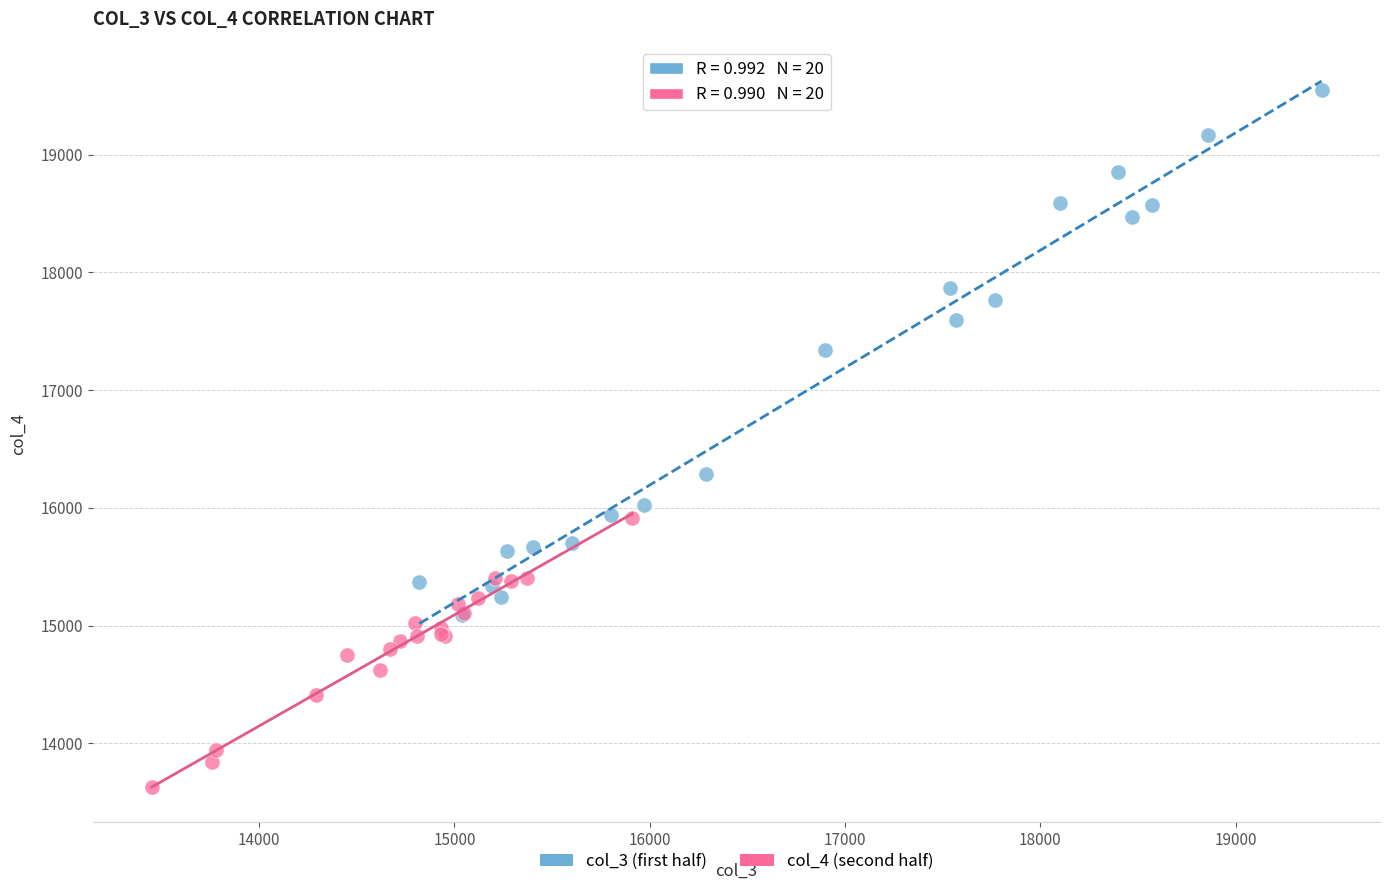

What are all the series names shown in the legend?

col_3 (first half), col_4 (second half)